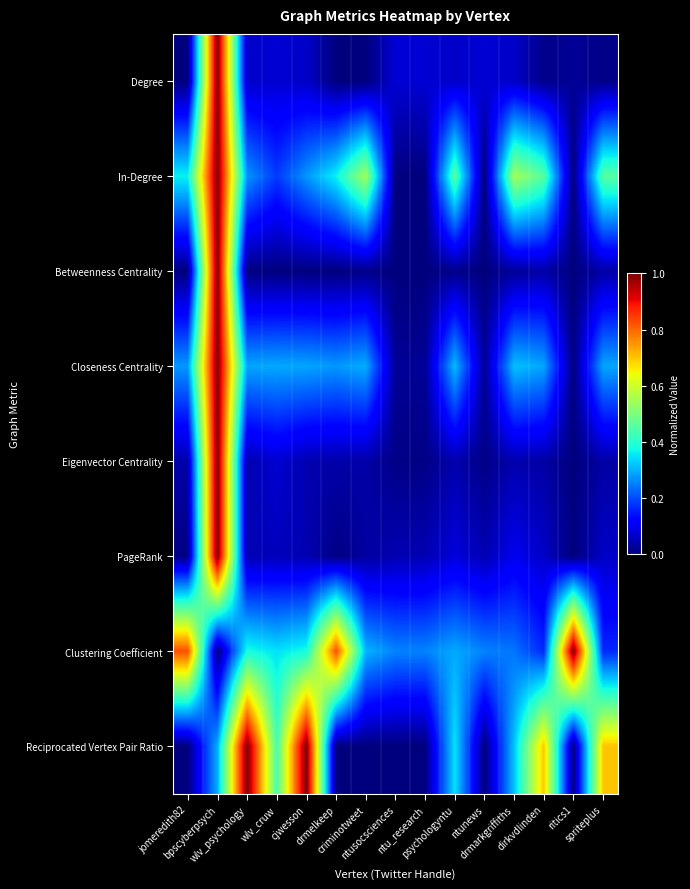

Reading left to right, transcribe all the data shown in this chart.

Degree: jomeredith82=0.0	bpscyberpsych=1.0	wlv_psychology=0.1	wlv_cruw=0.1	cjwesson=0.1	drmelkeep=0.0	criminotweet=0.0	ntusocsciences=0.1	ntu_research=0.1	psychologyntu=0.1	ntunews=0.1	drmarkgriffiths=0.1	dirkvdlinden=0.0	ritics1=0.0	spriteplus=0.0
In-Degree: jomeredith82=0.4	bpscyberpsych=1.0	wlv_psychology=0.3	wlv_cruw=0.2	cjwesson=0.3	drmelkeep=0.4	criminotweet=0.5	ntusocsciences=0.0	ntu_research=0.0	psychologyntu=0.5	ntunews=0.0	drmarkgriffiths=0.5	dirkvdlinden=0.5	ritics1=0.0	spriteplus=0.5
Betweenness Centrality: jomeredith82=0.0	bpscyberpsych=1.0	wlv_psychology=0.0	wlv_cruw=0.0	cjwesson=0.0	drmelkeep=0.0	criminotweet=0.0	ntusocsciences=0.0	ntu_research=0.0	psychologyntu=0.0	ntunews=0.0	drmarkgriffiths=0.0	dirkvdlinden=0.0	ritics1=0.0	spriteplus=0.0
Closeness Centrality: jomeredith82=0.3	bpscyberpsych=1.0	wlv_psychology=0.3	wlv_cruw=0.3	cjwesson=0.3	drmelkeep=0.3	criminotweet=0.3	ntusocsciences=0.0	ntu_research=0.0	psychologyntu=0.3	ntunews=0.0	drmarkgriffiths=0.3	dirkvdlinden=0.3	ritics1=0.0	spriteplus=0.3
Eigenvector Centrality: jomeredith82=0.0	bpscyberpsych=1.0	wlv_psychology=0.0	wlv_cruw=0.1	cjwesson=0.0	drmelkeep=0.0	criminotweet=0.0	ntusocsciences=0.0	ntu_research=0.0	psychologyntu=0.0	ntunews=0.0	drmarkgriffiths=0.0	dirkvdlinden=0.0	ritics1=0.0	spriteplus=0.0
PageRank: jomeredith82=0.0	bpscyberpsych=1.0	wlv_psychology=0.0	wlv_cruw=0.1	cjwesson=0.0	drmelkeep=0.0	criminotweet=0.0	ntusocsciences=0.0	ntu_research=0.0	psychologyntu=0.1	ntunews=0.0	drmarkgriffiths=0.1	dirkvdlinden=0.1	ritics1=0.0	spriteplus=0.1
Clustering Coefficient: jomeredith82=0.8	bpscyberpsych=0.0	wlv_psychology=0.4	wlv_cruw=0.3	cjwesson=0.4	drmelkeep=0.8	criminotweet=0.3	ntusocsciences=0.3	ntu_research=0.3	psychologyntu=0.3	ntunews=0.3	drmarkgriffiths=0.2	dirkvdlinden=0.2	ritics1=1.0	spriteplus=0.2
Reciprocated Vertex Pair Ratio: jomeredith82=0.0	bpscyberpsych=0.3	wlv_psychology=1.0	wlv_cruw=0.4	cjwesson=1.0	drmelkeep=0.0	criminotweet=0.0	ntusocsciences=0.0	ntu_research=0.0	psychologyntu=0.4	ntunews=0.0	drmarkgriffiths=0.3	dirkvdlinden=0.7	ritics1=0.0	spriteplus=0.7